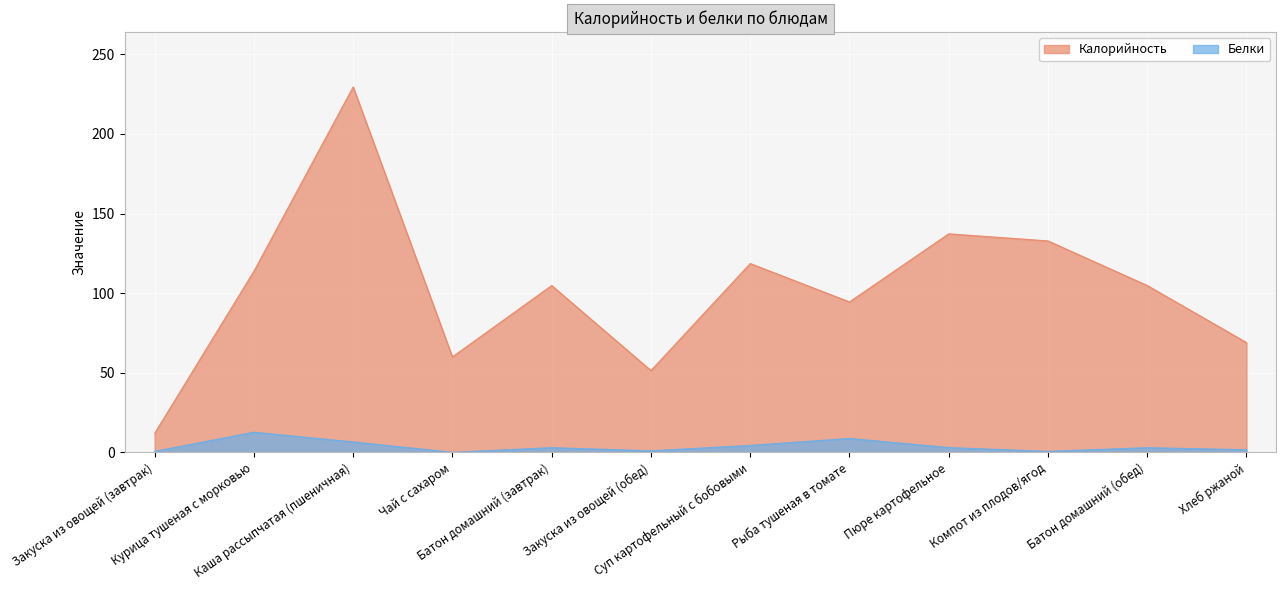

What is the label of the 2nd point from the left?

Курица тушеная с морковью